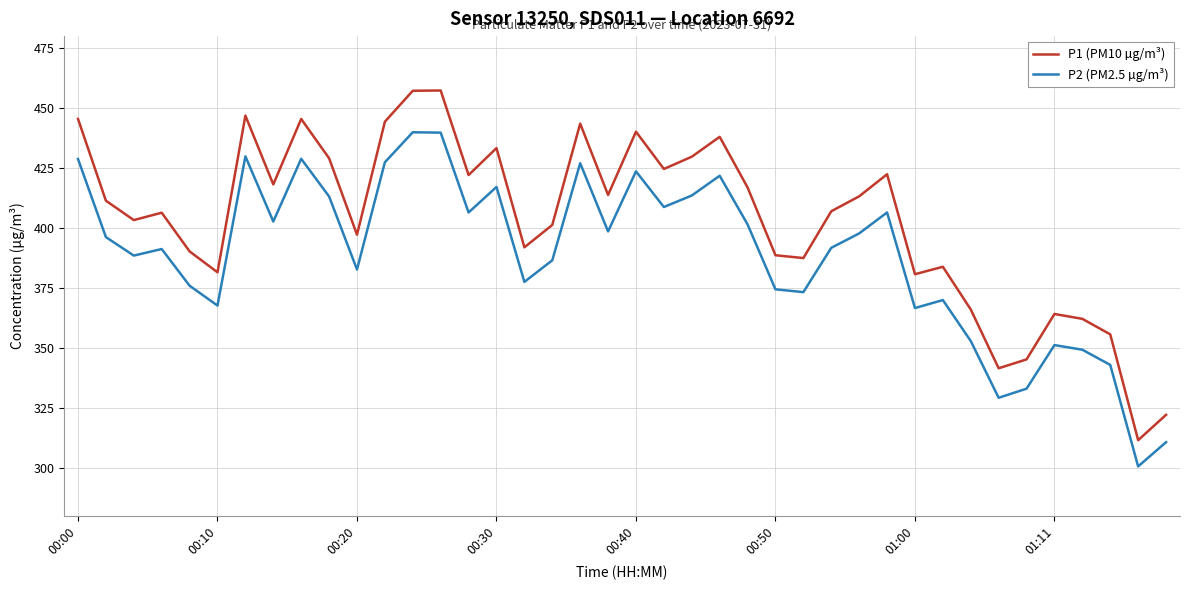

True or false: P2 (PM2.5 µg/m³) and P1 (PM10 µg/m³) intersect in this chart.

False